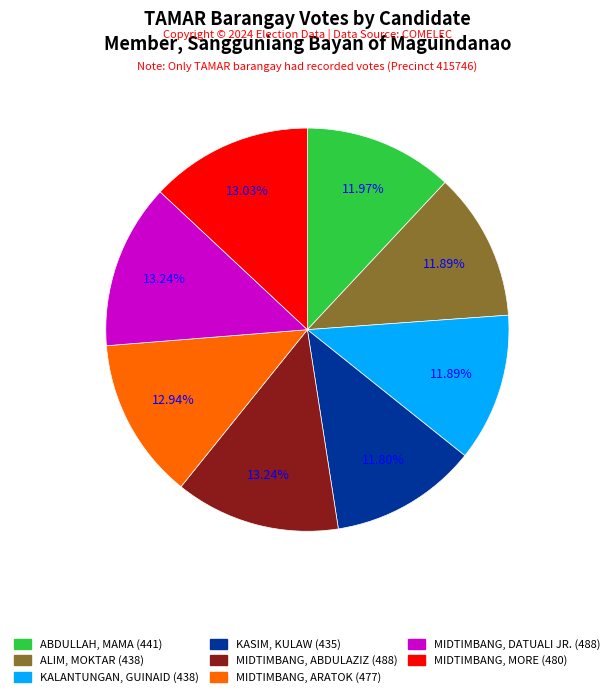

Does any single category account for the majority?

No